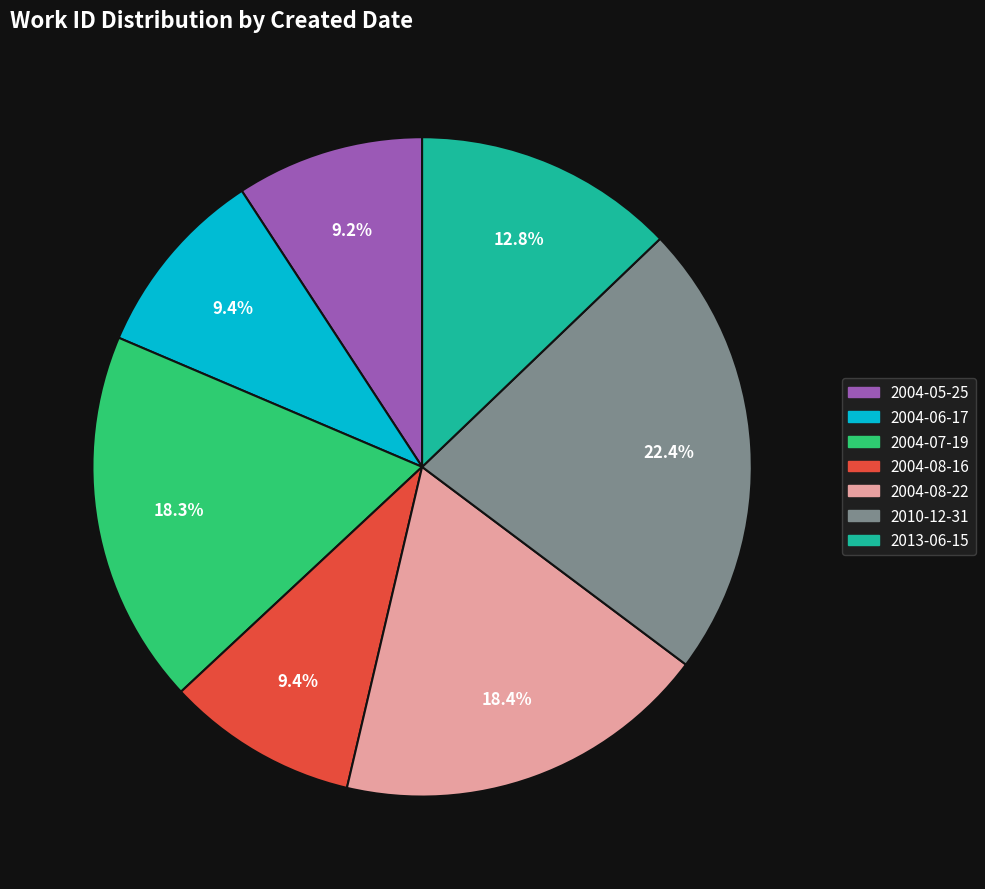

Is there any slice that represents more than half of the pie?

No